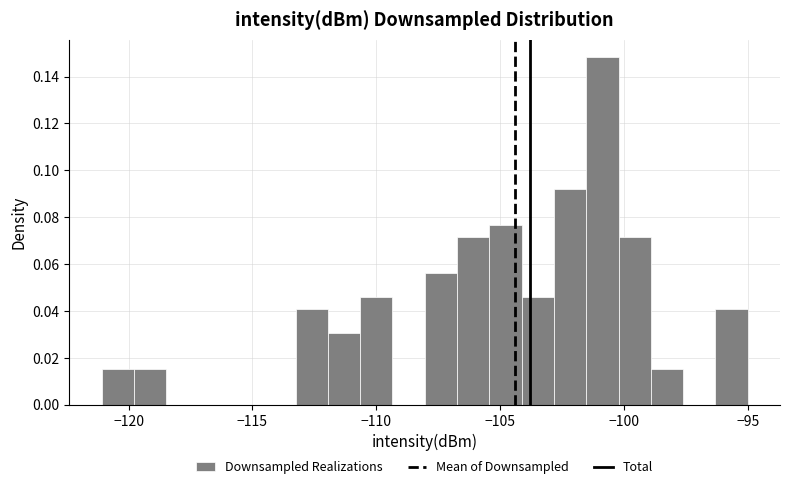

Around what value on the x-axis is the tallest bar? Give the approximate position of its centre, as read against the axis.

-101.0